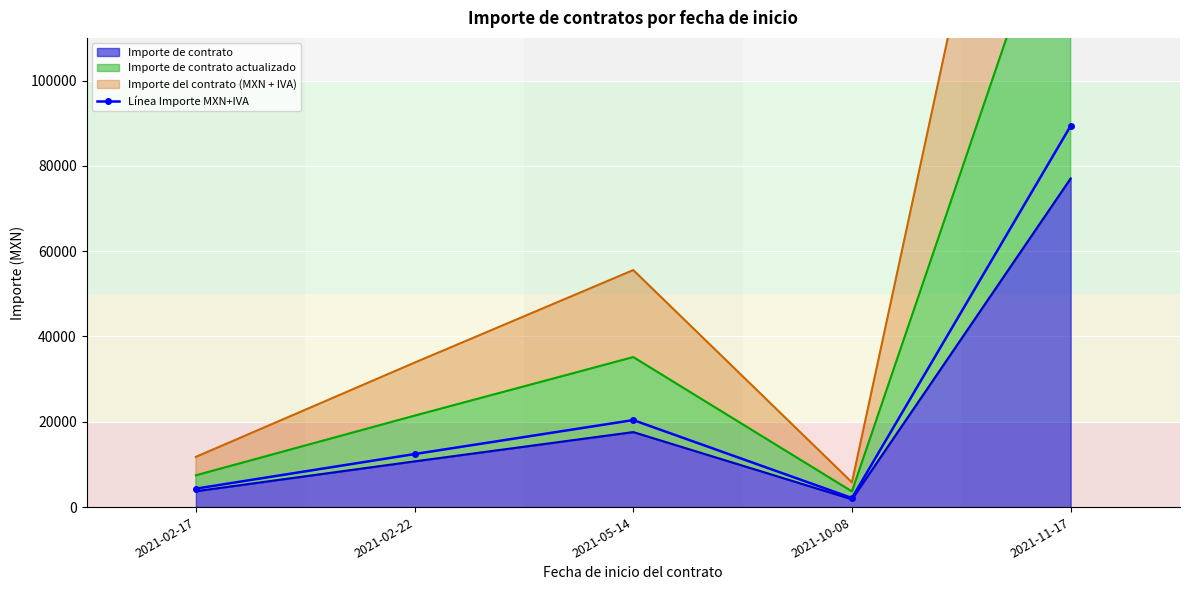

What is the sum of all values?

128651.8